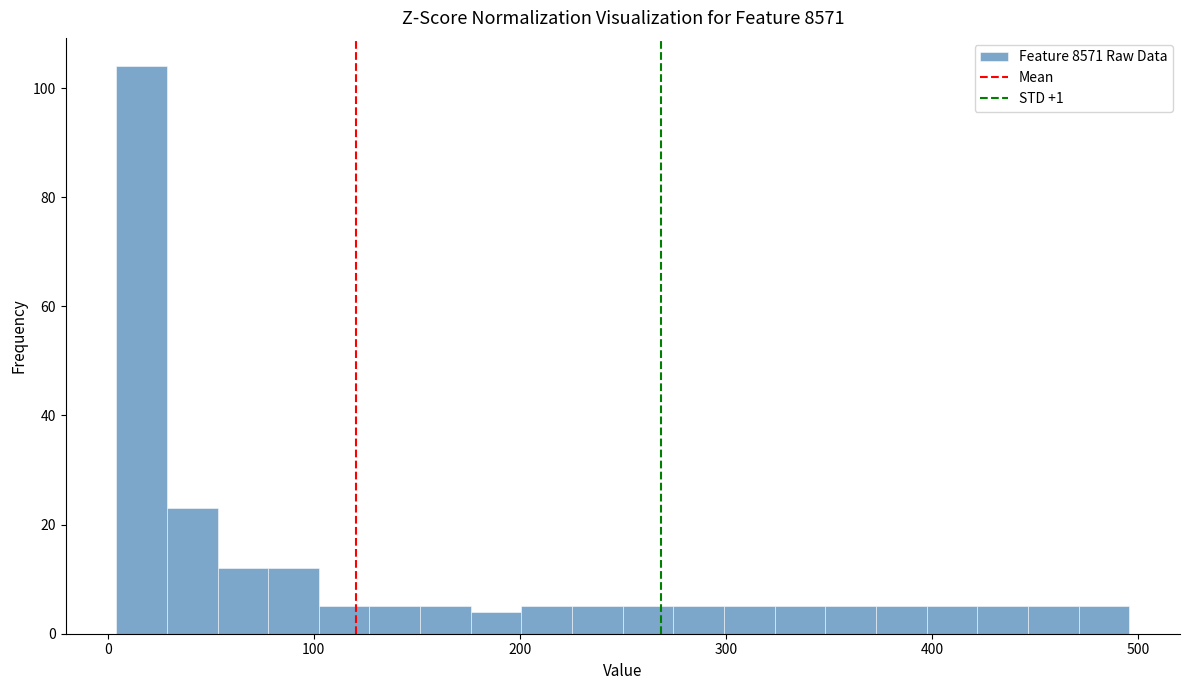

Around what value on the x-axis is the tallest bar? Give the approximate position of its centre, as read against the axis.

20